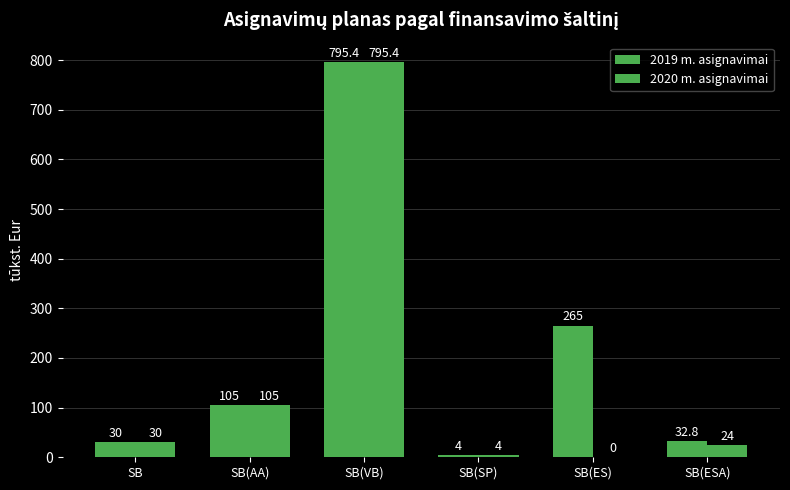

How many groups of bars are there?

6